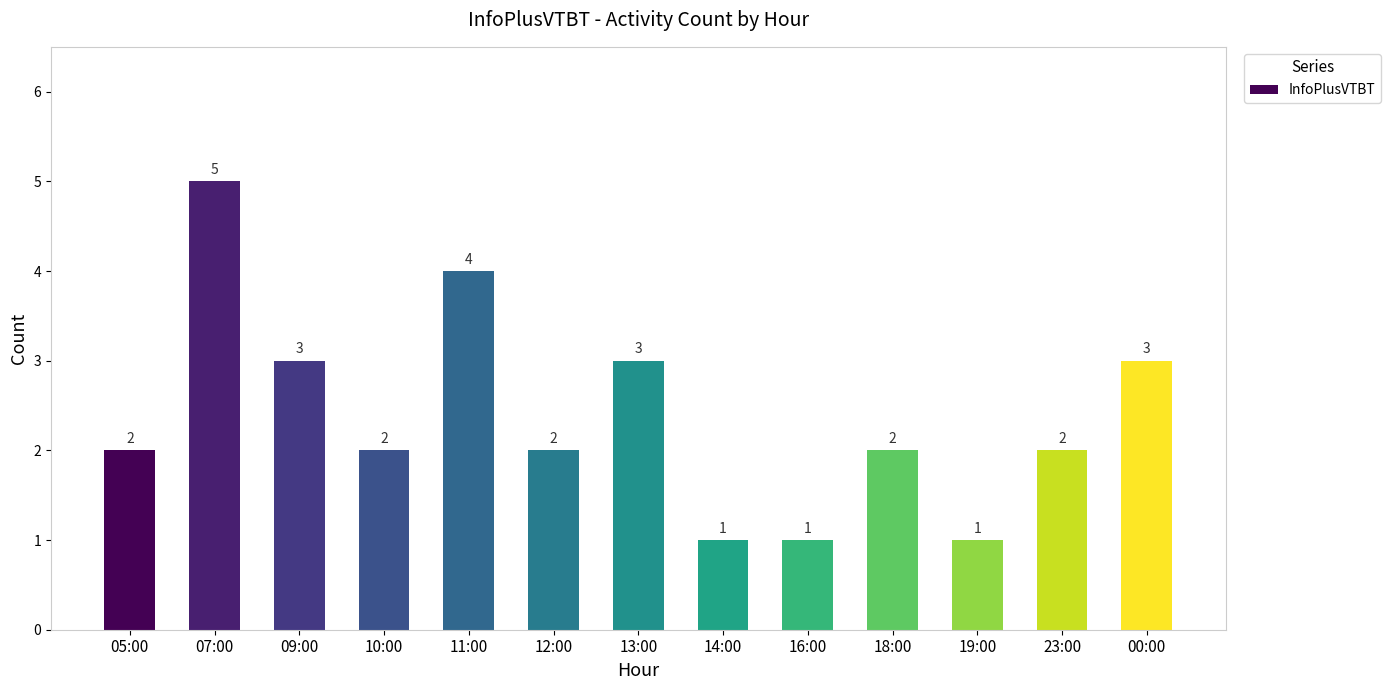

Reading right to left, transcribe all the data shown in this chart.

00:00=3	23:00=2	19:00=1	18:00=2	16:00=1	14:00=1	13:00=3	12:00=2	11:00=4	10:00=2	09:00=3	07:00=5	05:00=2